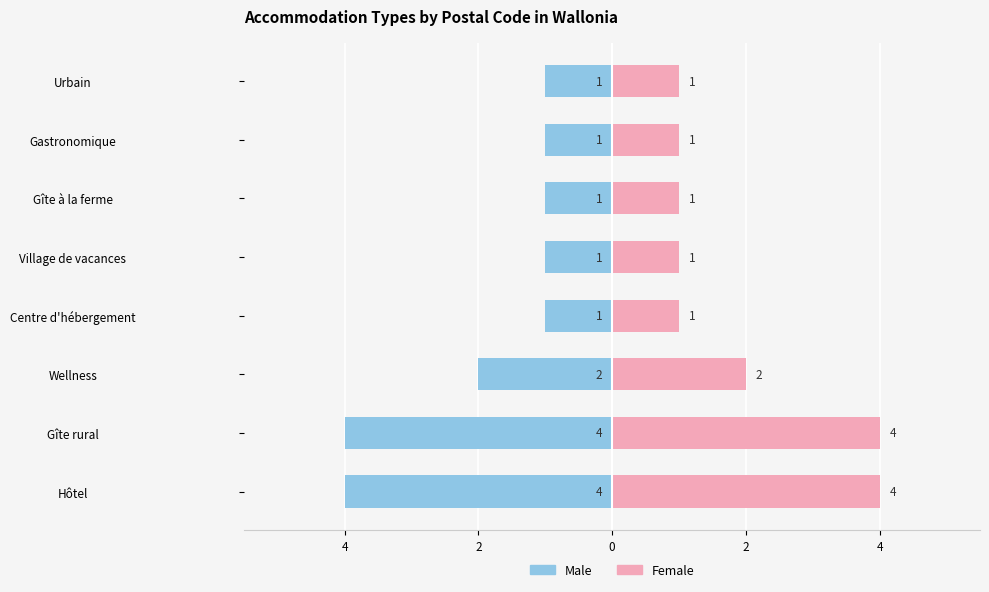

Which series has the largest total across all categories?

Female